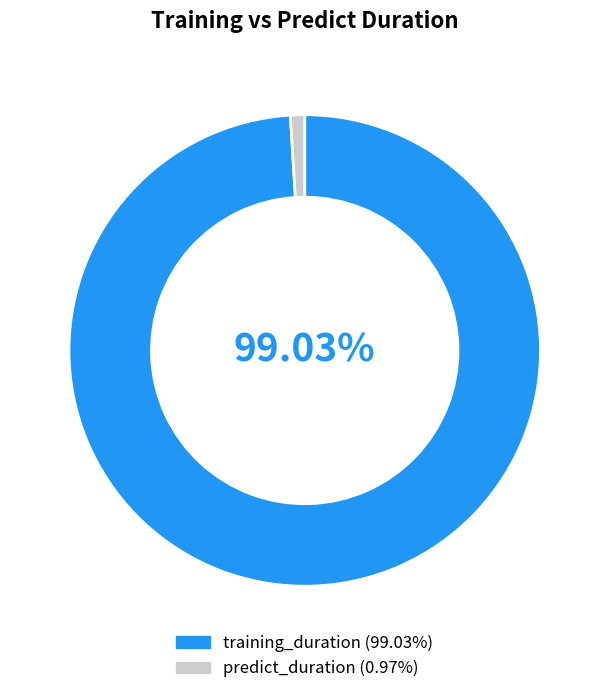

What is the smallest slice in the pie chart?

predict_duration